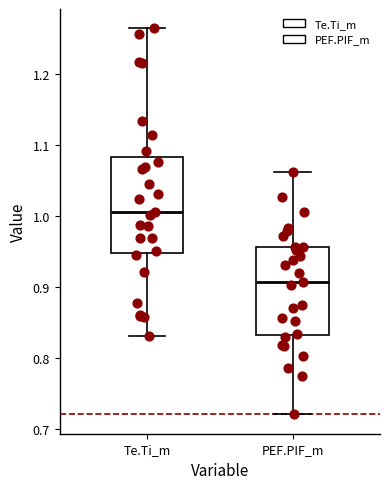

Reading left to right, read every box against the y-axis: the position of its median line, the range the box covers, and the ends of its whiskers. The values are not printed on the chart, so give them approximately, as read against the axis.

Te.Ti_m: median 1.01, box 0.95 to 1.08, whiskers 0.83 to 1.27
PEF.PIF_m: median 0.91, box 0.83 to 0.96, whiskers 0.72 to 1.06